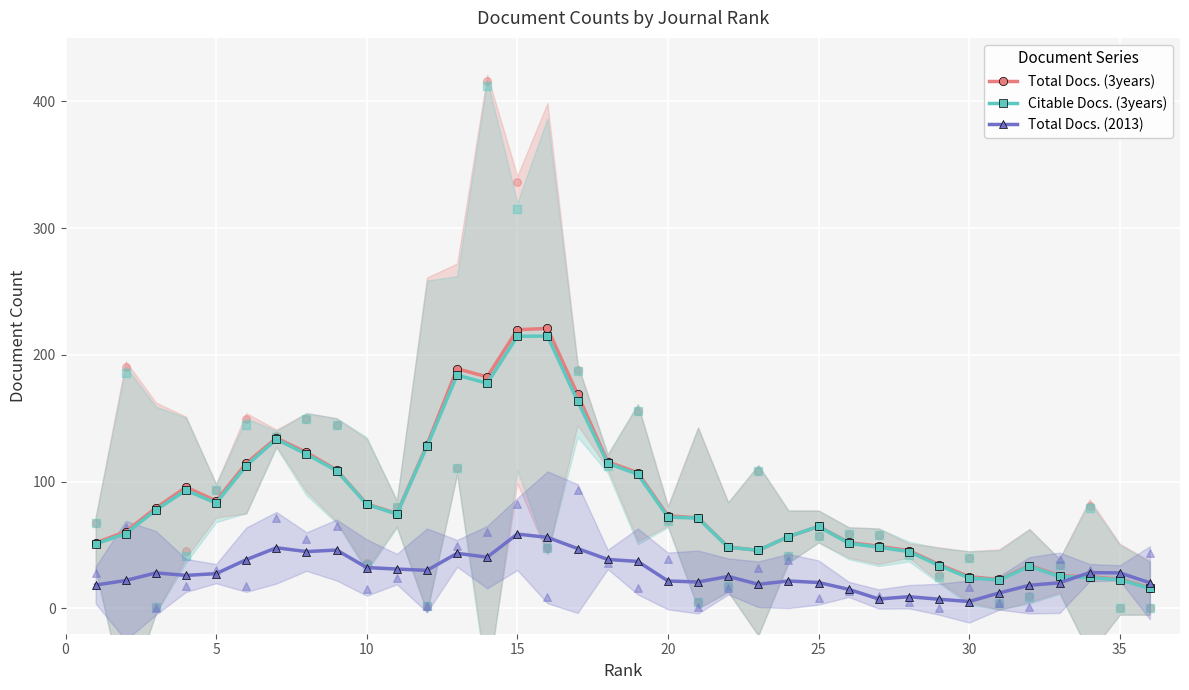

Which series reaches the maximum Y coordinate?

Total Docs. (3years)